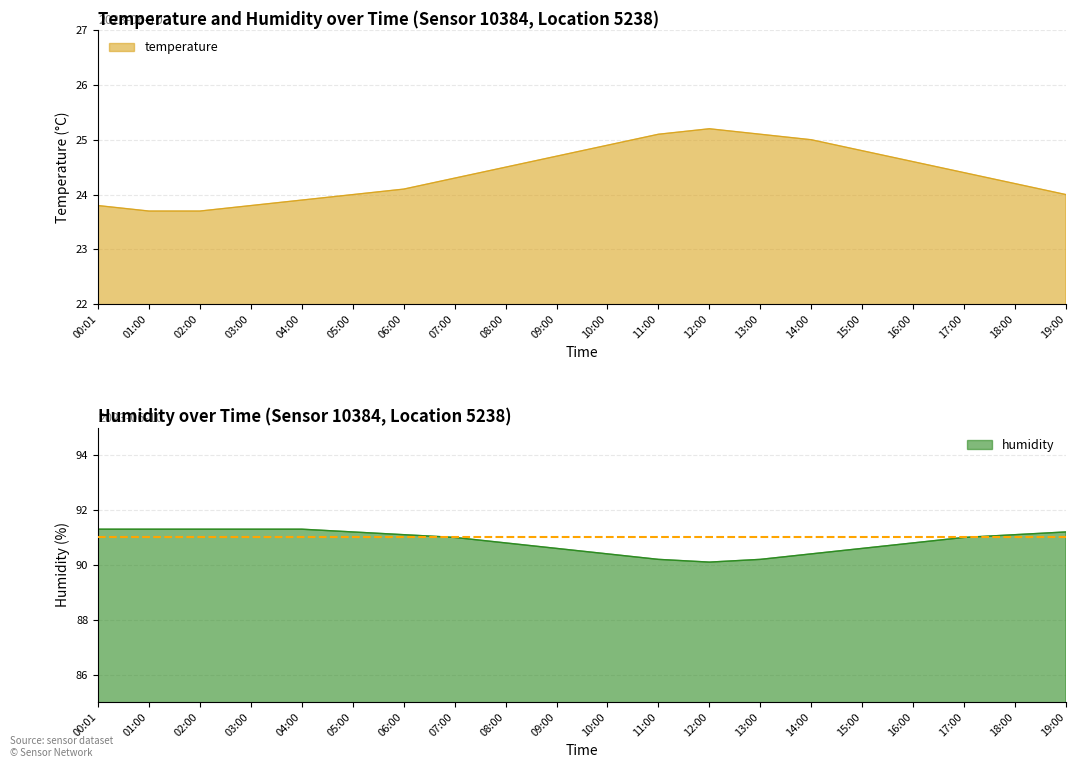

True or false: temperature has a value of 24.6 at 16:00.

True